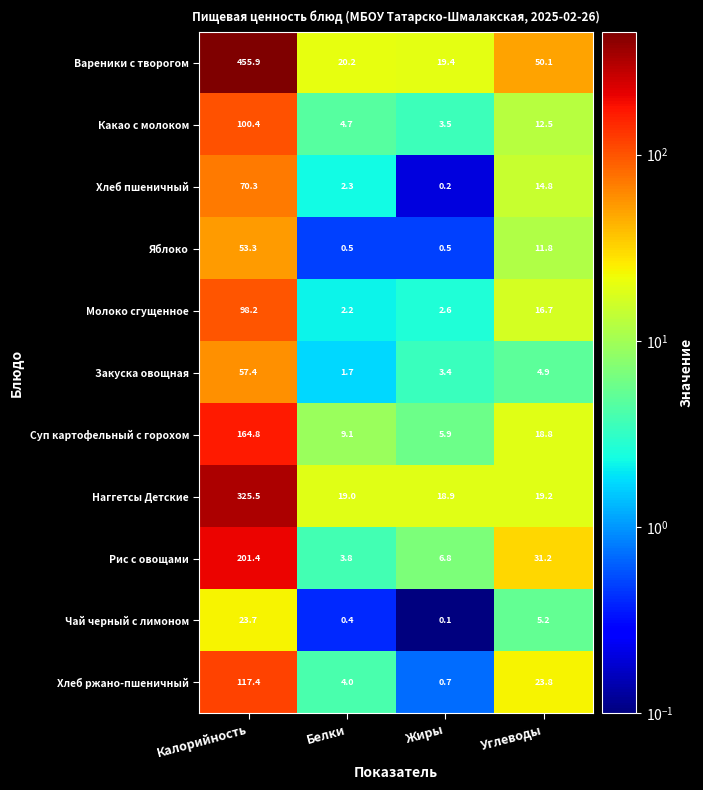

Which series has the largest total across all categories?

Вареники с творогом